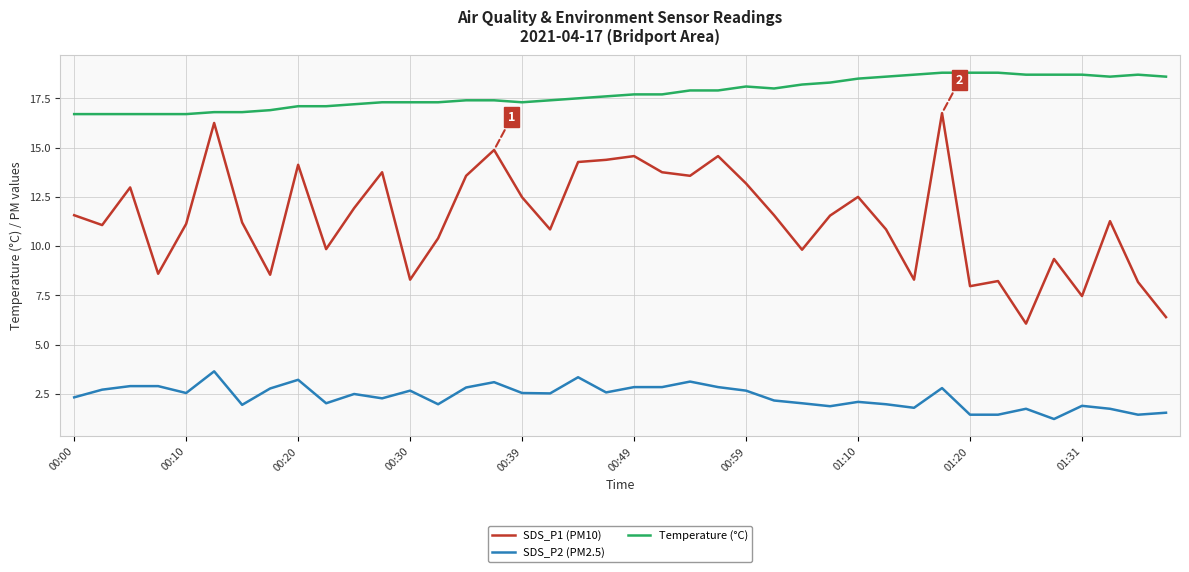

How many lines are shown in the chart?

3